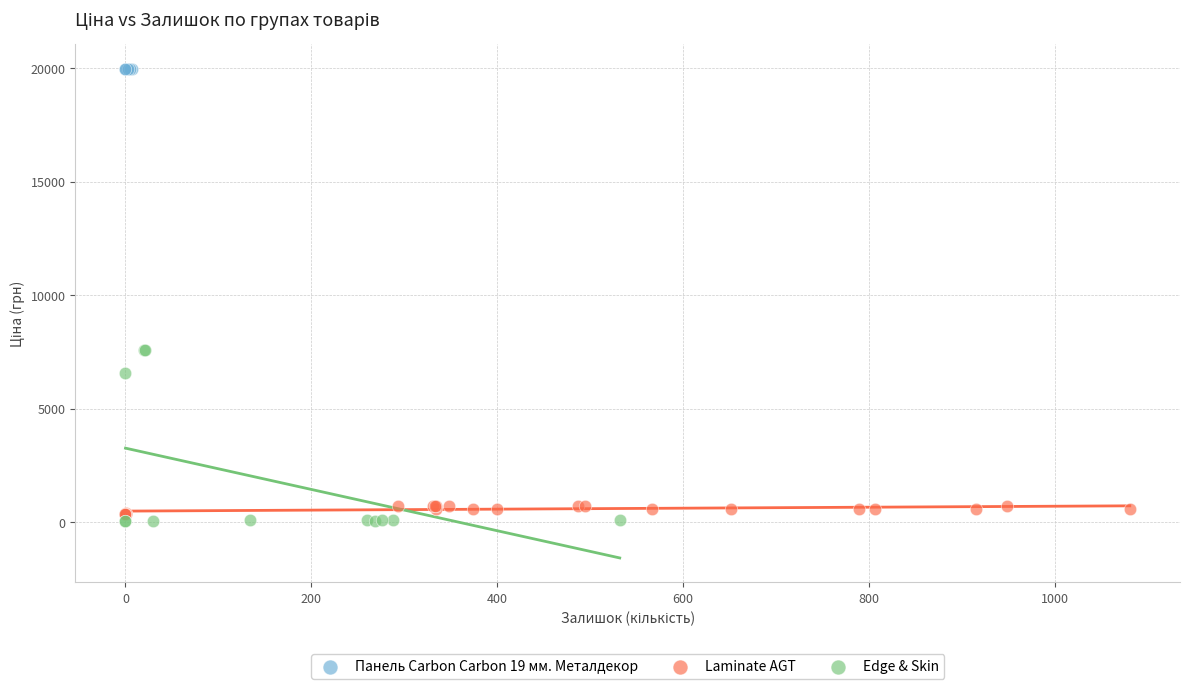

Which series reaches the maximum Y coordinate?

Панель Carbon Carbon 19 мм. Металдекор